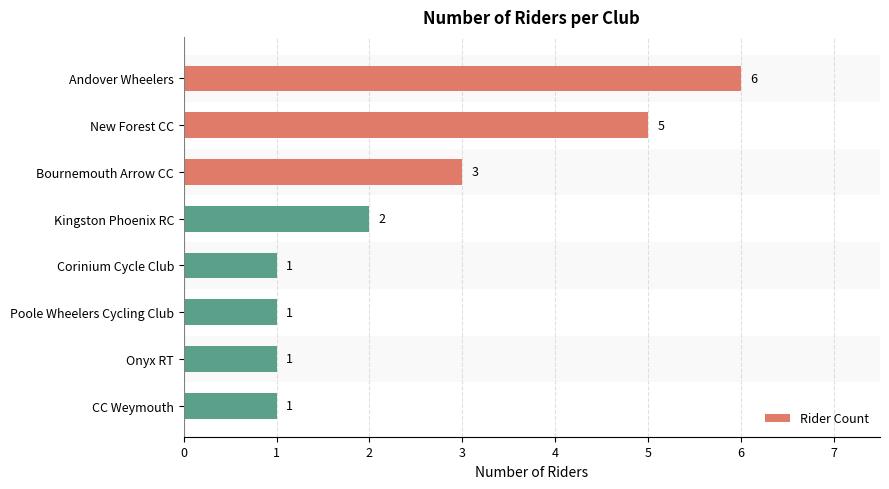

Is it true that the value at Andover Wheelers is 3?

False